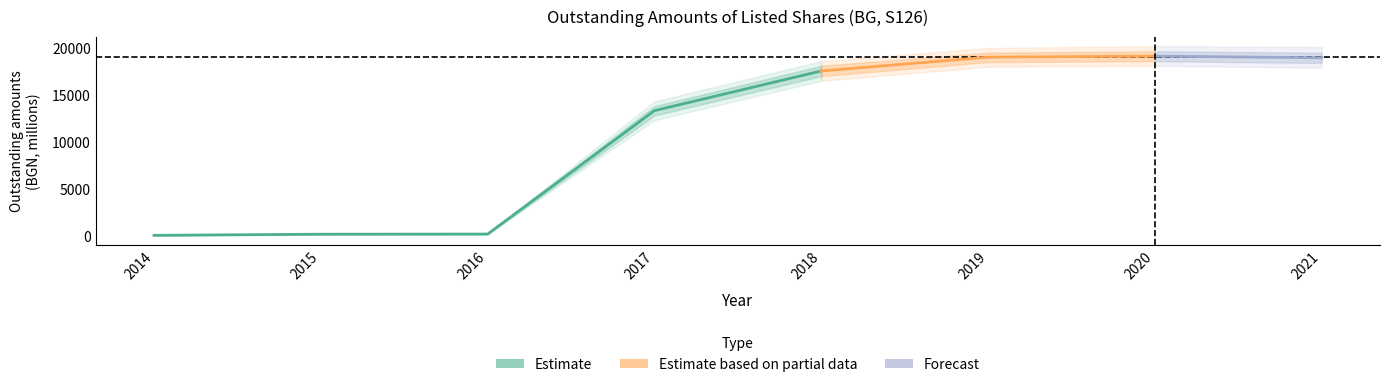

Reading left to right, transcribe all the data shown in this chart.

2014=23.7	2015=143.2	2016=158.0	2017=13318.4	2018=17549.5	2019=19021.8	2020=19133.5	2021=18953.1